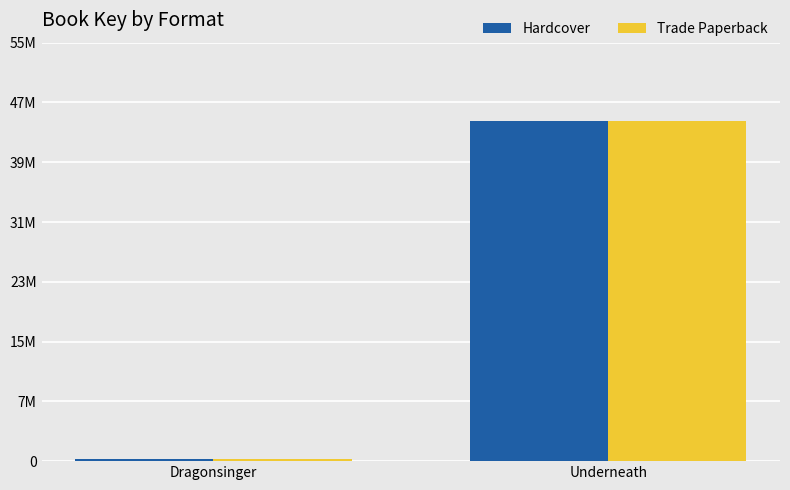

Rank the categories by Hardcover value from lowest to highest.

Dragonsinger, Underneath